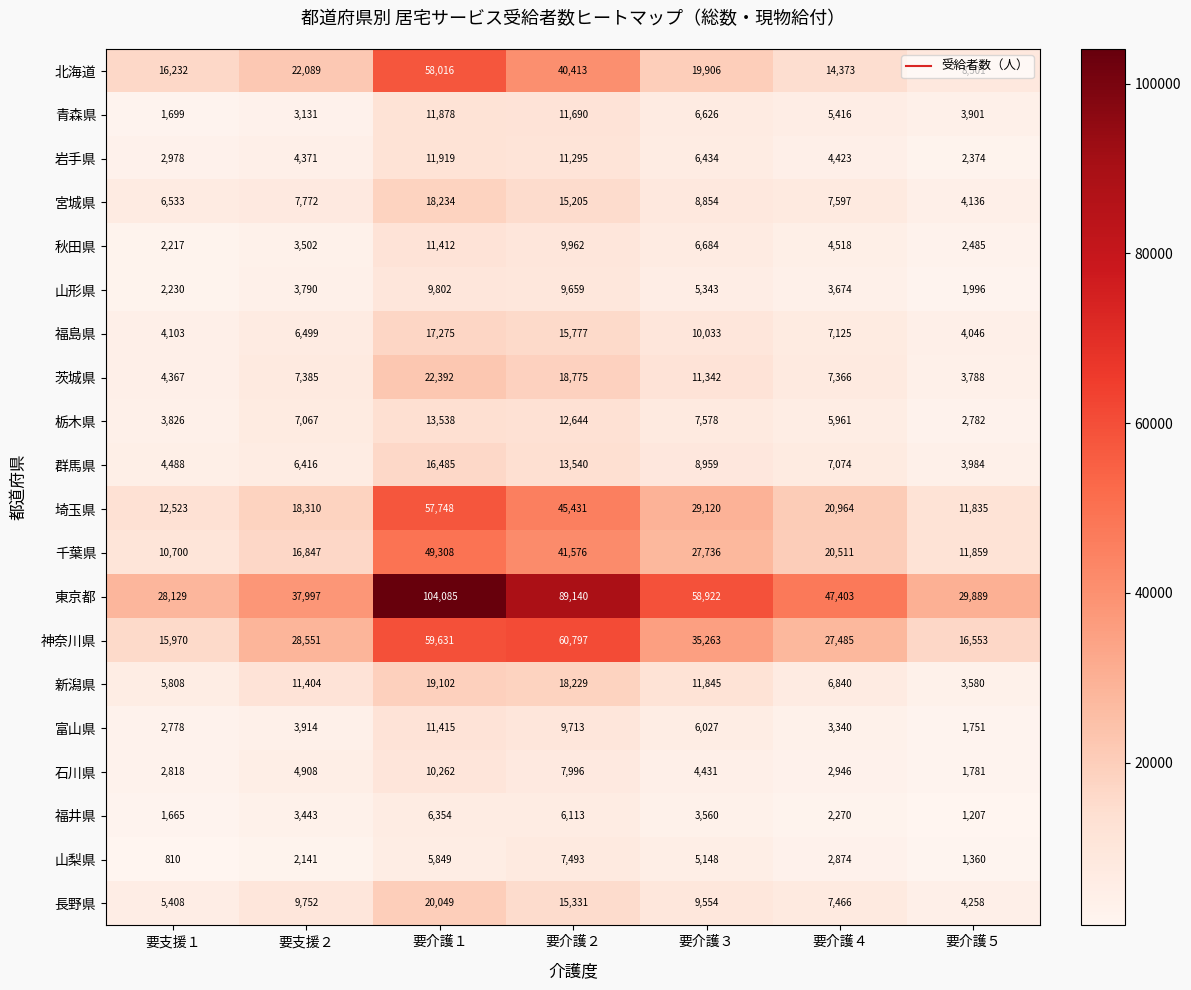

What is the sum of all 埼玉県 values?

195931